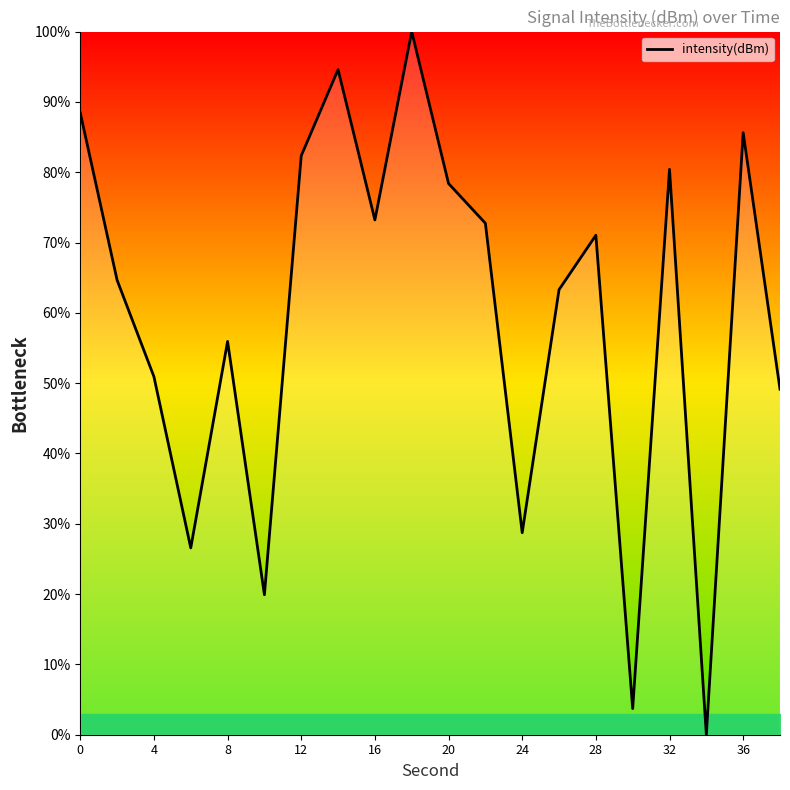

Does the chart display data point markers on the line(s)?

No